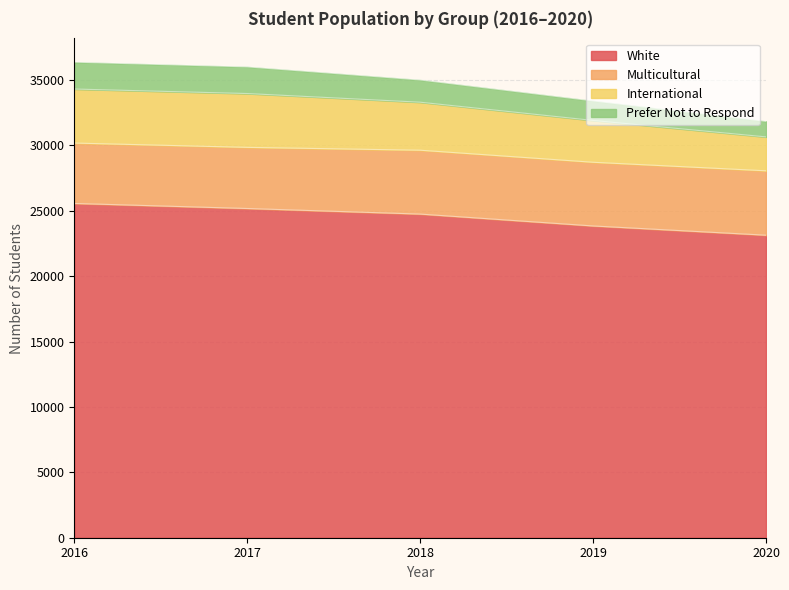

Rank the categories by Prefer Not to Respond value from highest to lowest.

2016, 2017, 2018, 2019, 2020